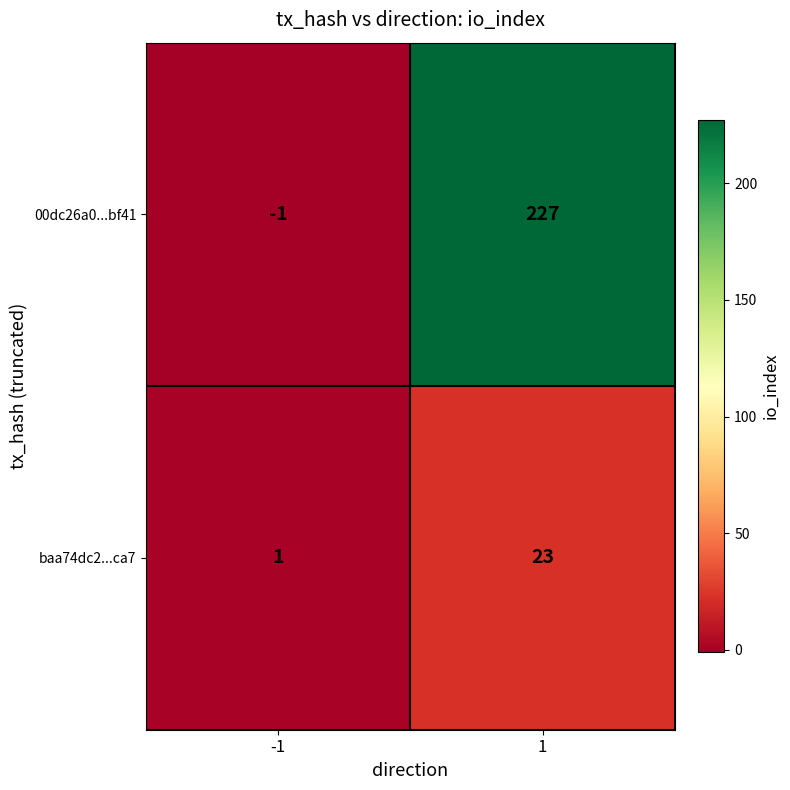

Reading left to right, what are all the values shown in this chart?

00dc26a0...bf41: -1	227
baa74dc2...ca7: 1	23